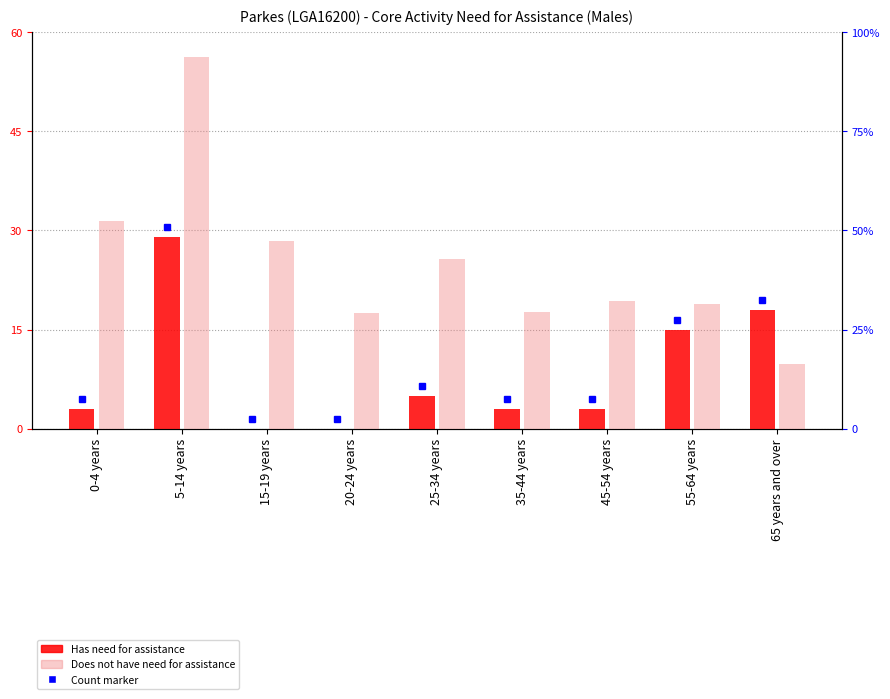

How many data points in Has need for assistance are less than 3?

2